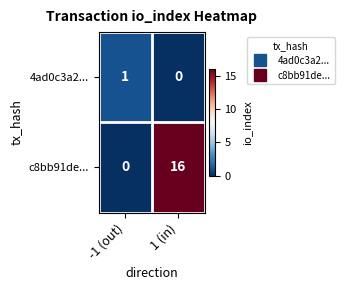

Which series changed the most between -1 (out) and 1 (in)?

c8bb91de...